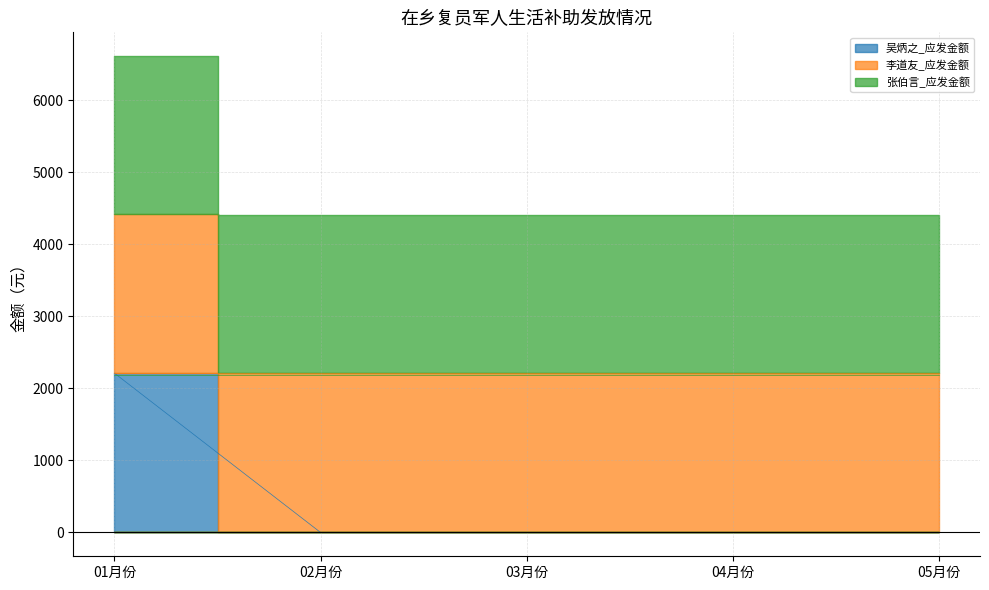

Rank the series by their maximum value, from lowest to highest.

张伯言_应发金额, 吴炳之_应发金额, 李道友_应发金额